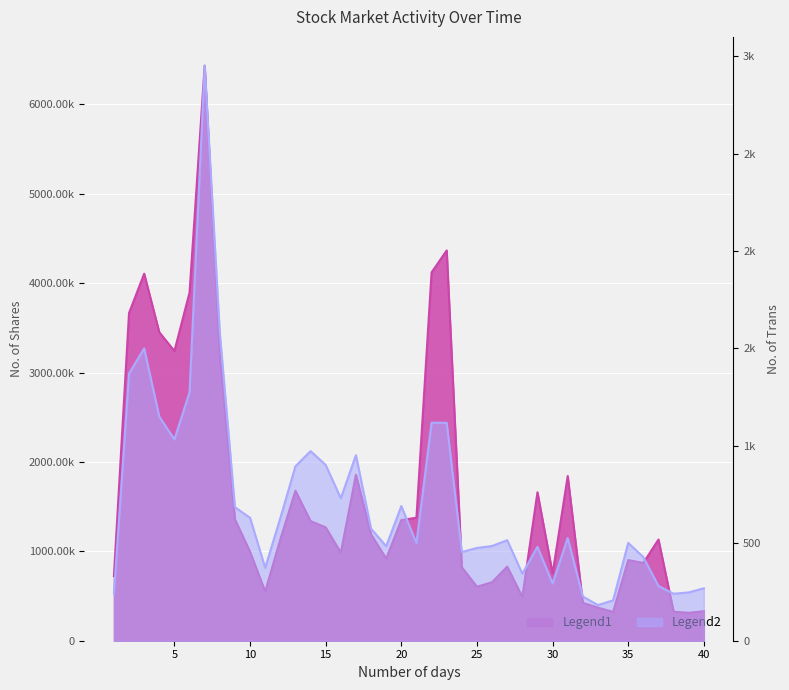

How many data points does each series have?

40